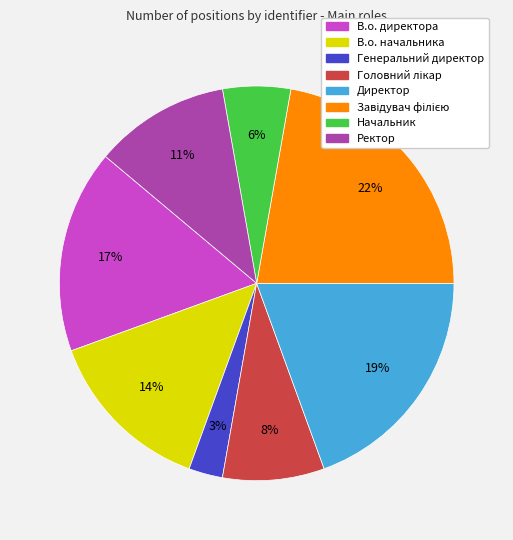

To the nearest percent, what portion does Генеральний директор represent?

3%